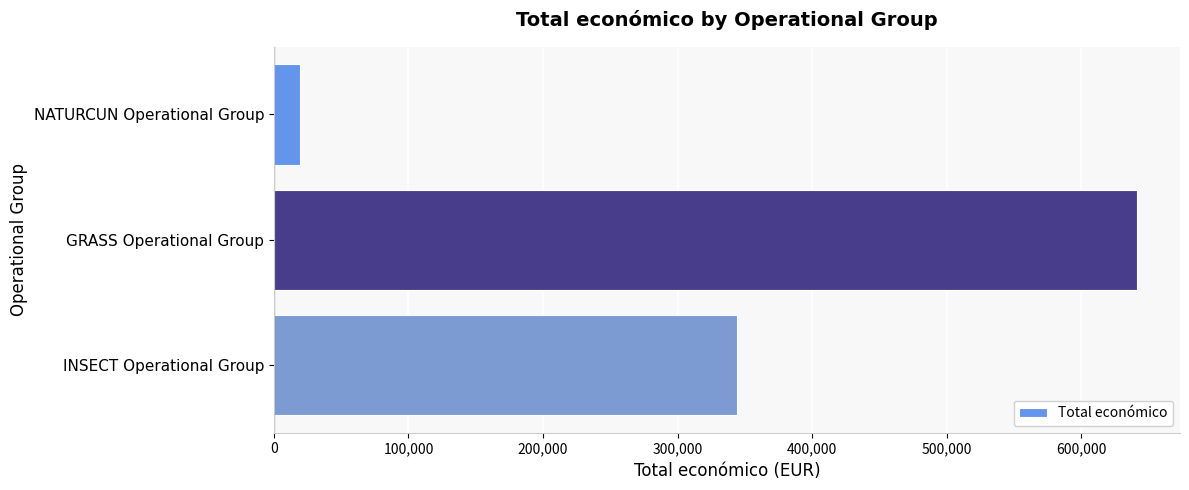

Reading top to bottom, transcribe all the data shown in this chart.

19478	641336	344243